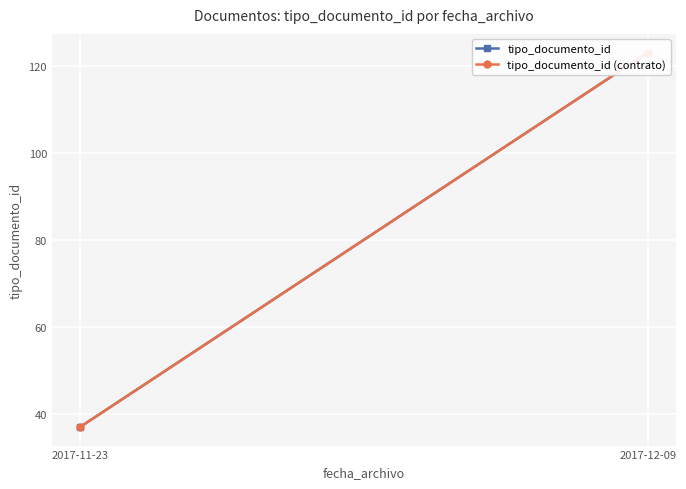

What is the value of the tipo_documento_id (contrato) point at the 1st from the left?

37